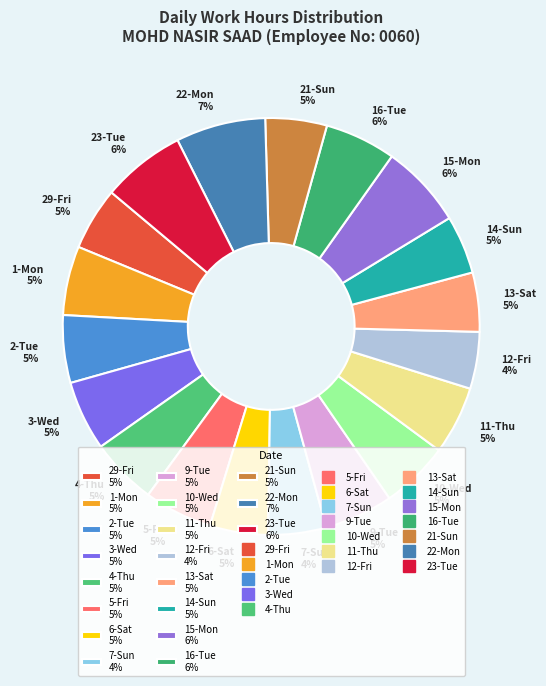

The 9-Tue 5% slice represents 19% of the pie. True or false?

False